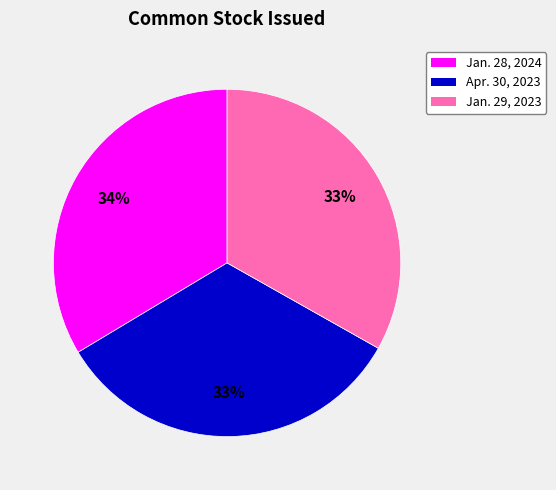

To the nearest percent, what percentage of the pie is Jan. 29, 2023?

33%